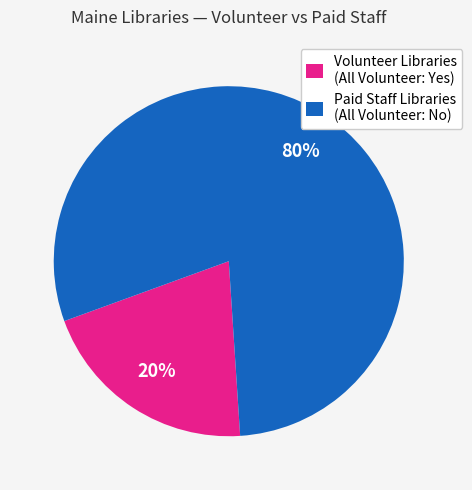

How many slices are in this pie chart?

2